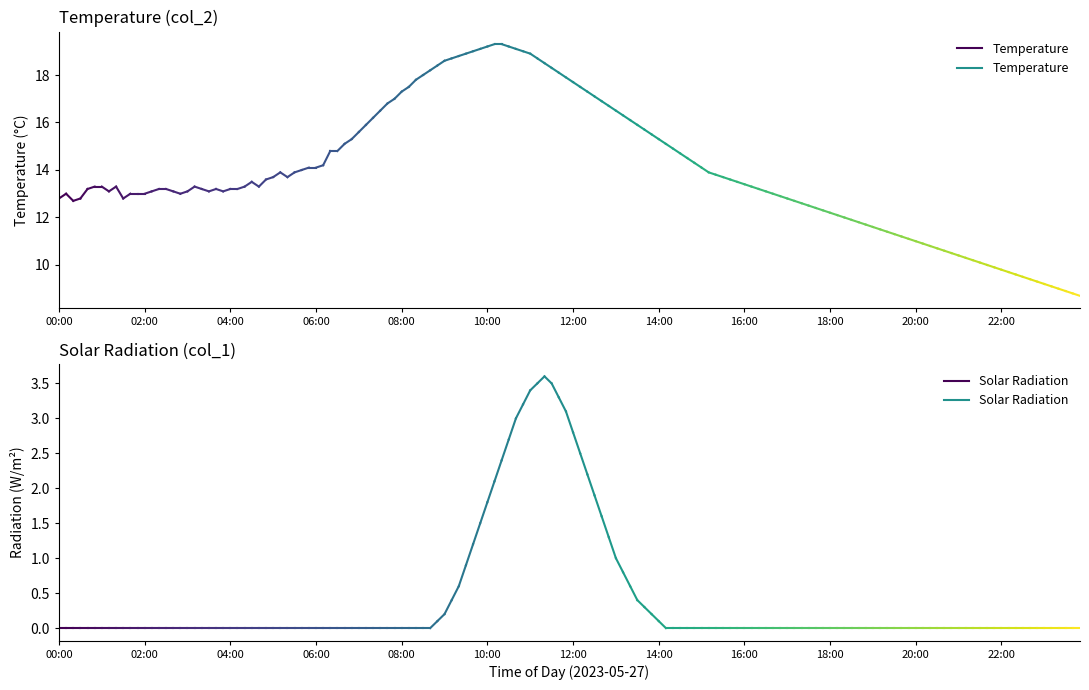

Which series changed the most between 00:00 and 02:00?

Temperature